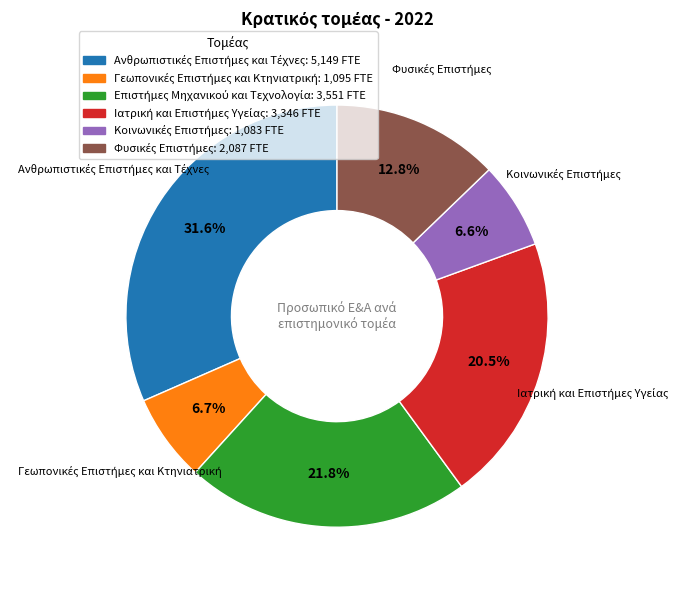

Count the number of slices in the pie.

6